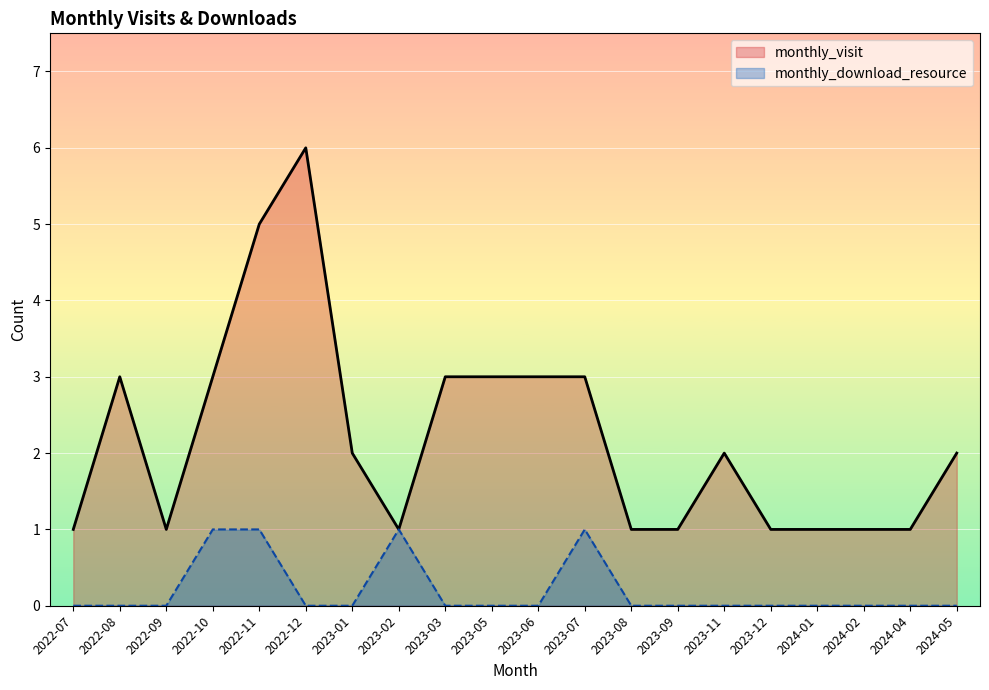

What is the label of the 7th point from the right?

2023-09